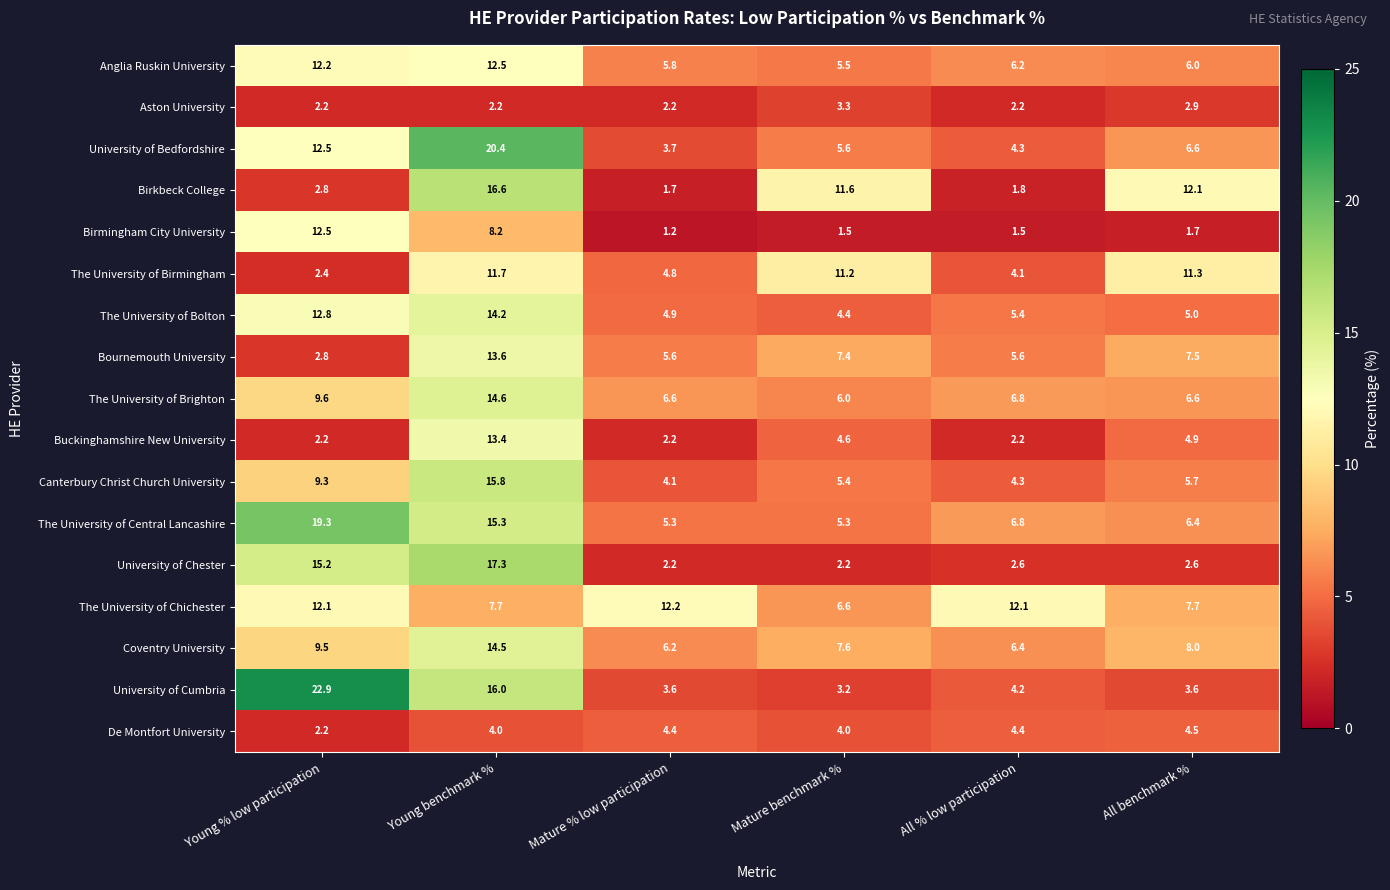

Between Young benchmark % and All % low participation, which series saw the biggest shift?

University of Bedfordshire